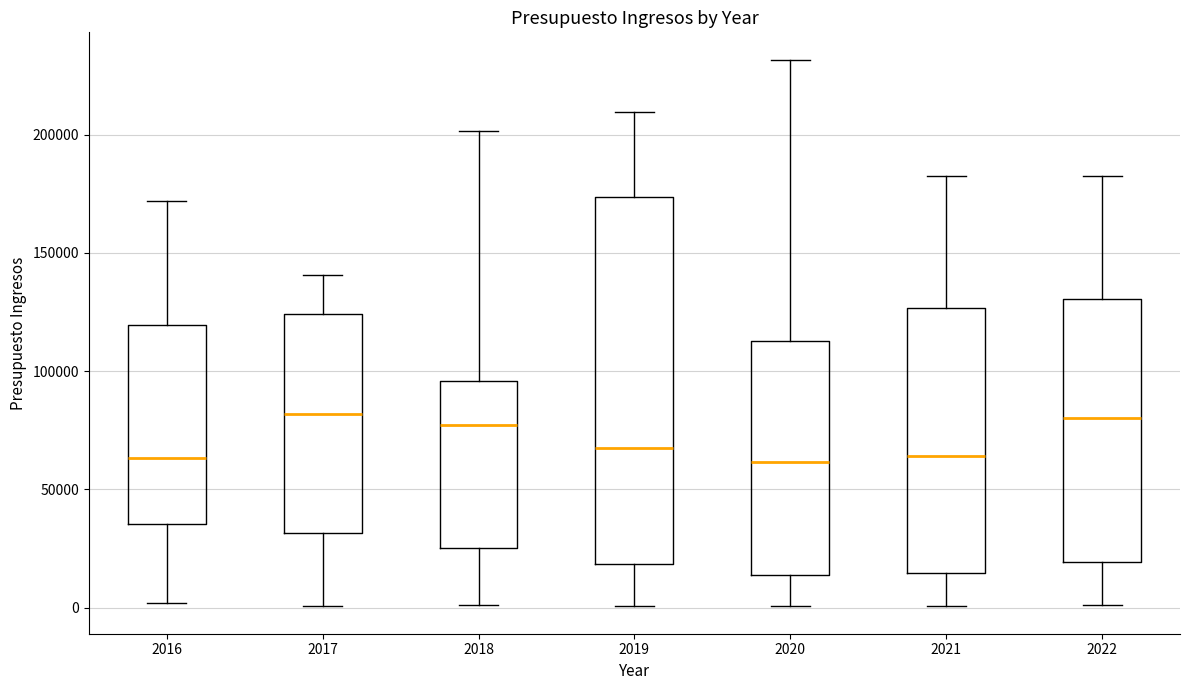

Reading left to right, transcribe this box plot: for each box, give where its median line is, the range the box spans, and where its two whiskers end, as read against the y-axis. The values are not printed on the chart, so give them approximately, as read against the axis.

2016: median 65000, box 35000 to 120000, whiskers 0 to 170000
2017: median 80000, box 30000 to 125000, whiskers 0 to 140000
2018: median 75000, box 25000 to 95000, whiskers 0 to 200000
2019: median 70000, box 20000 to 175000, whiskers 0 to 210000
2020: median 60000, box 15000 to 115000, whiskers 0 to 230000
2021: median 65000, box 15000 to 125000, whiskers 0 to 180000
2022: median 80000, box 20000 to 130000, whiskers 0 to 180000